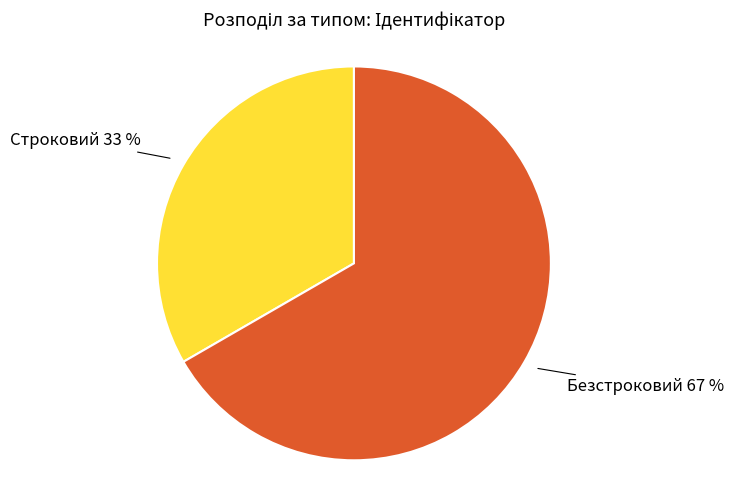

Do Строковий and Безстроковий together represent more than half of the pie?

Yes